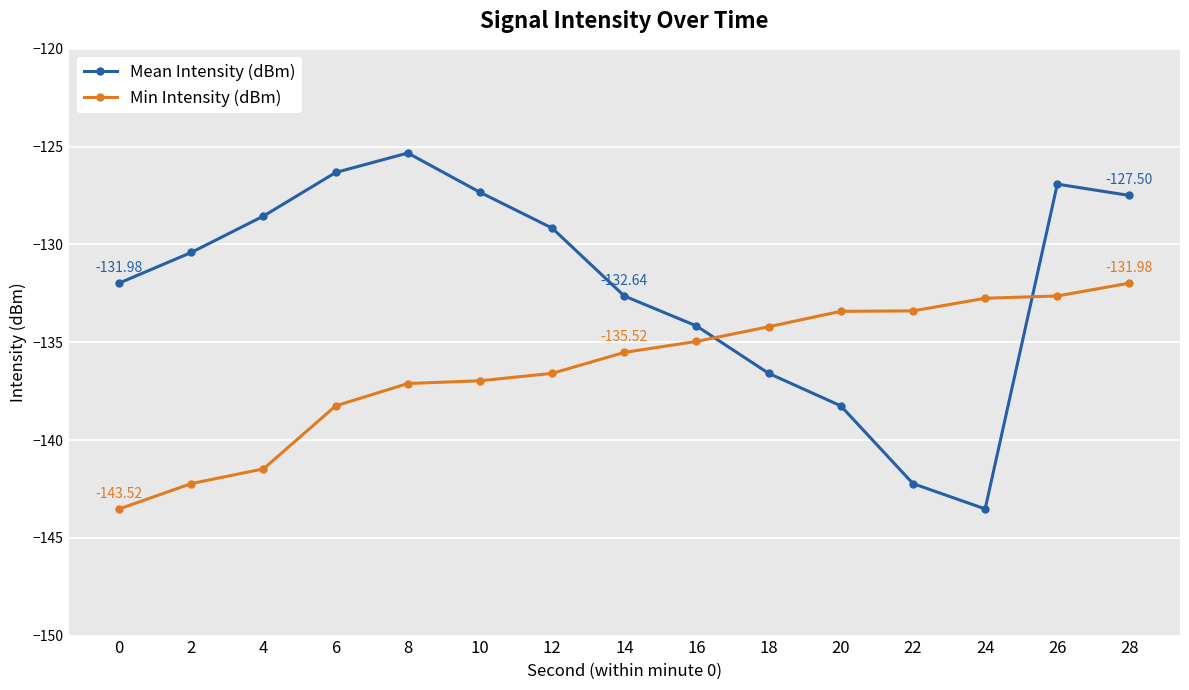

Is it true that Mean Intensity (dBm) equals -62.6 at 10?

False